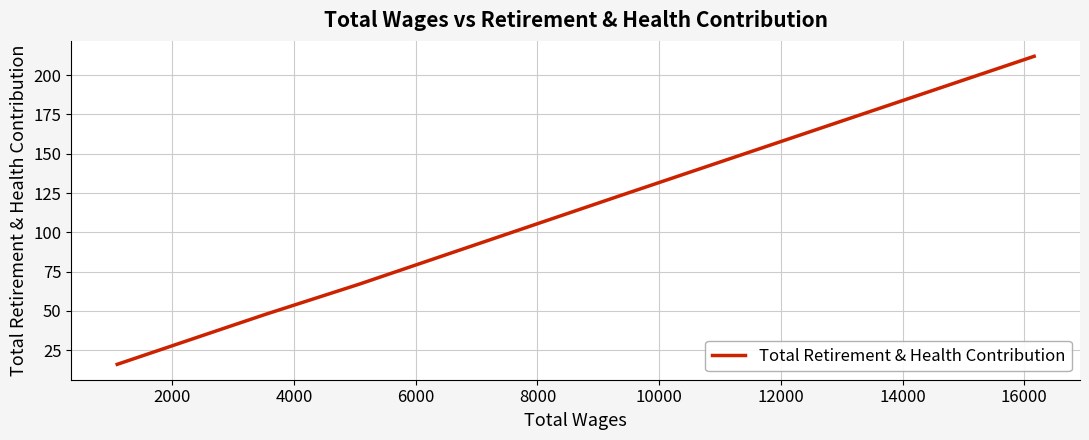

Is this an area chart (filled region under the line)?

No